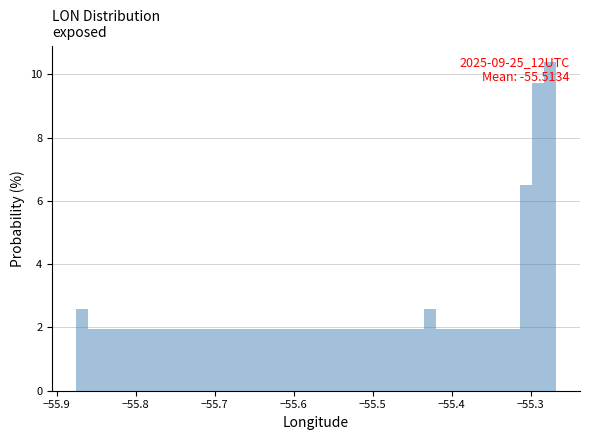

Around what value on the x-axis is the tallest bar? Give the approximate position of its centre, as read against the axis.

-55.28